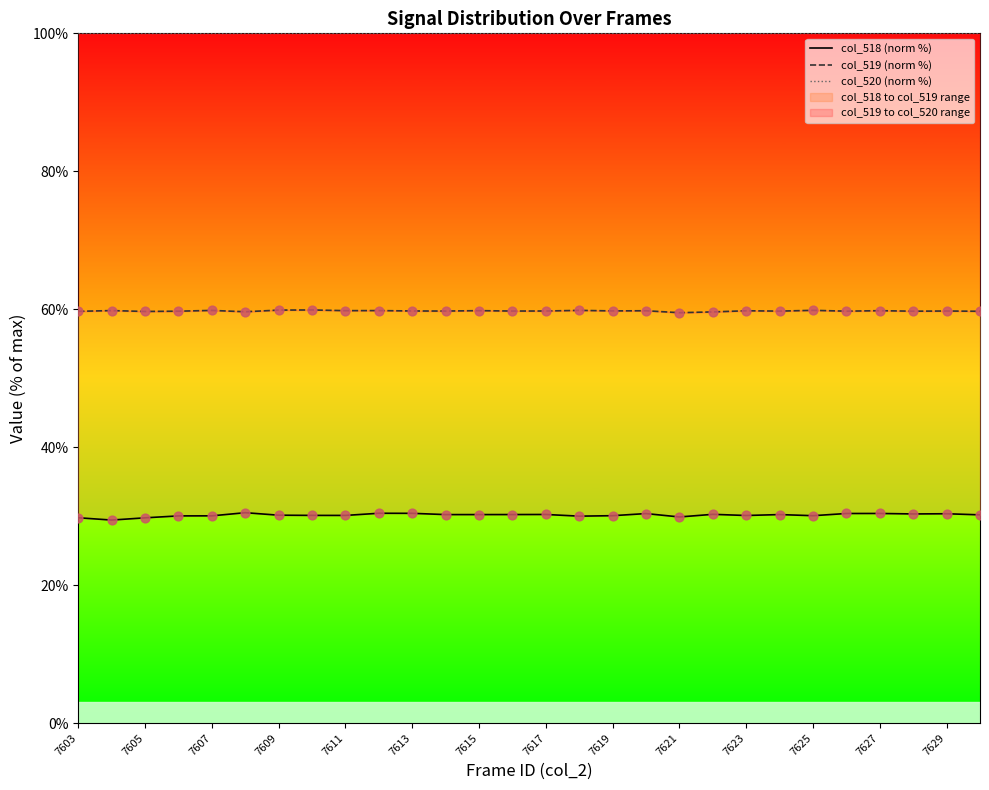

What is the total value across all series at 7629?

190.0